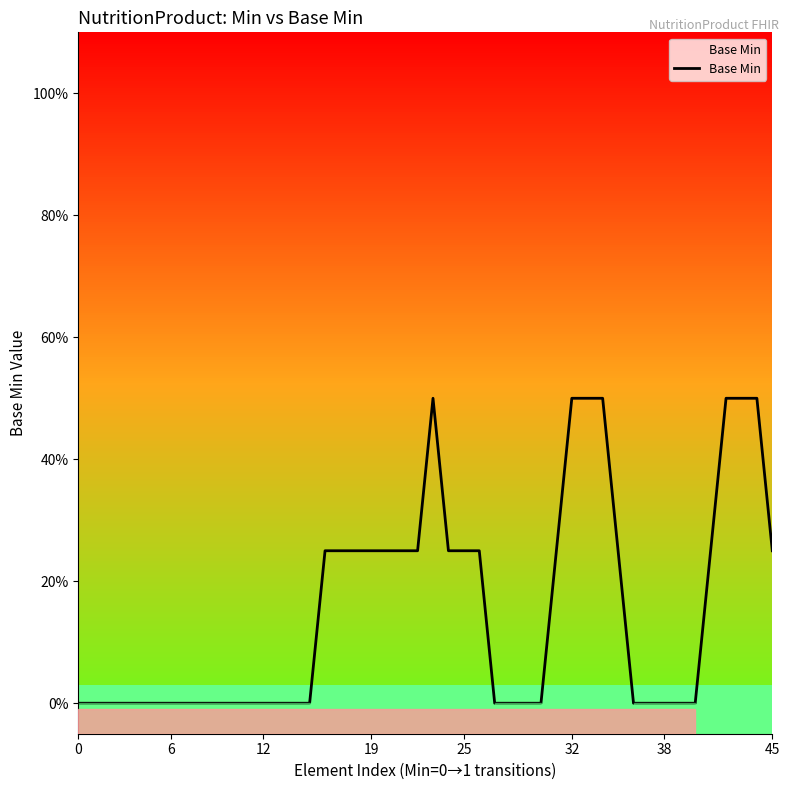

How many lines are shown in the chart?

1